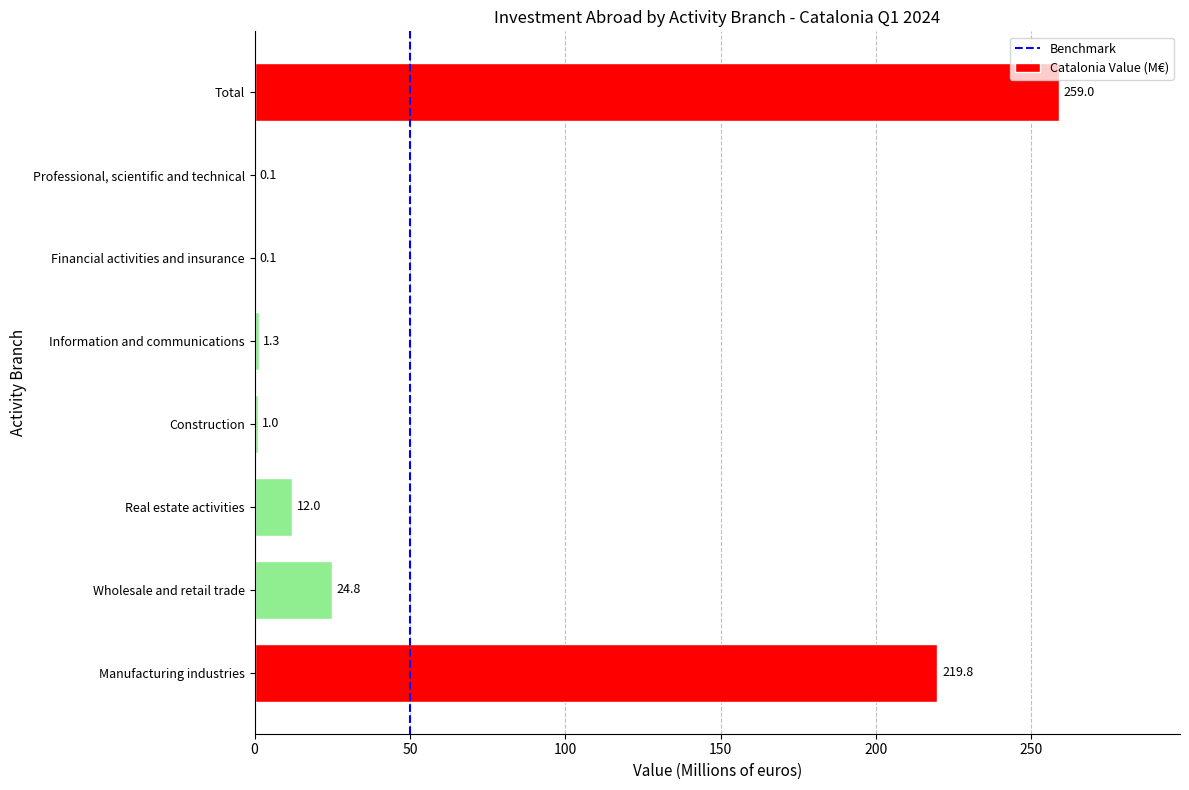

What is the maximum value shown in the chart?

259.0